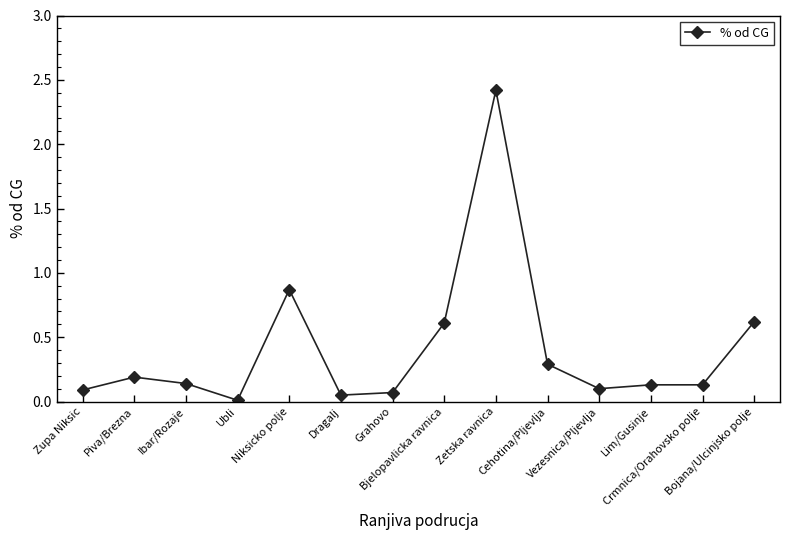

True or false: the data has more than 1 interior local peaks.

True